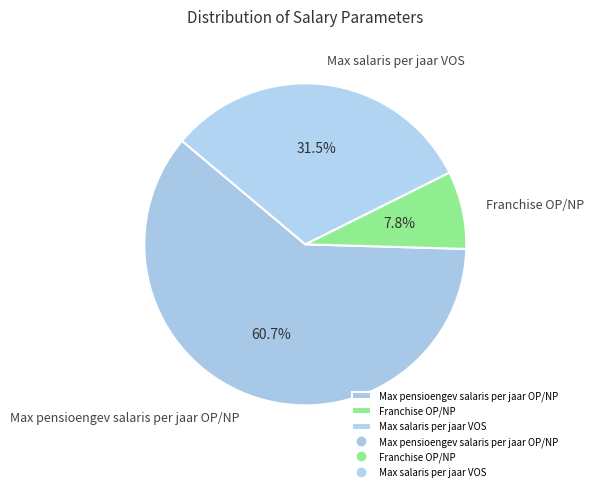

What is the ratio of the value at Max salaris per jaar VOS to the value at Max pensioengev salaris per jaar OP/NP?

0.5